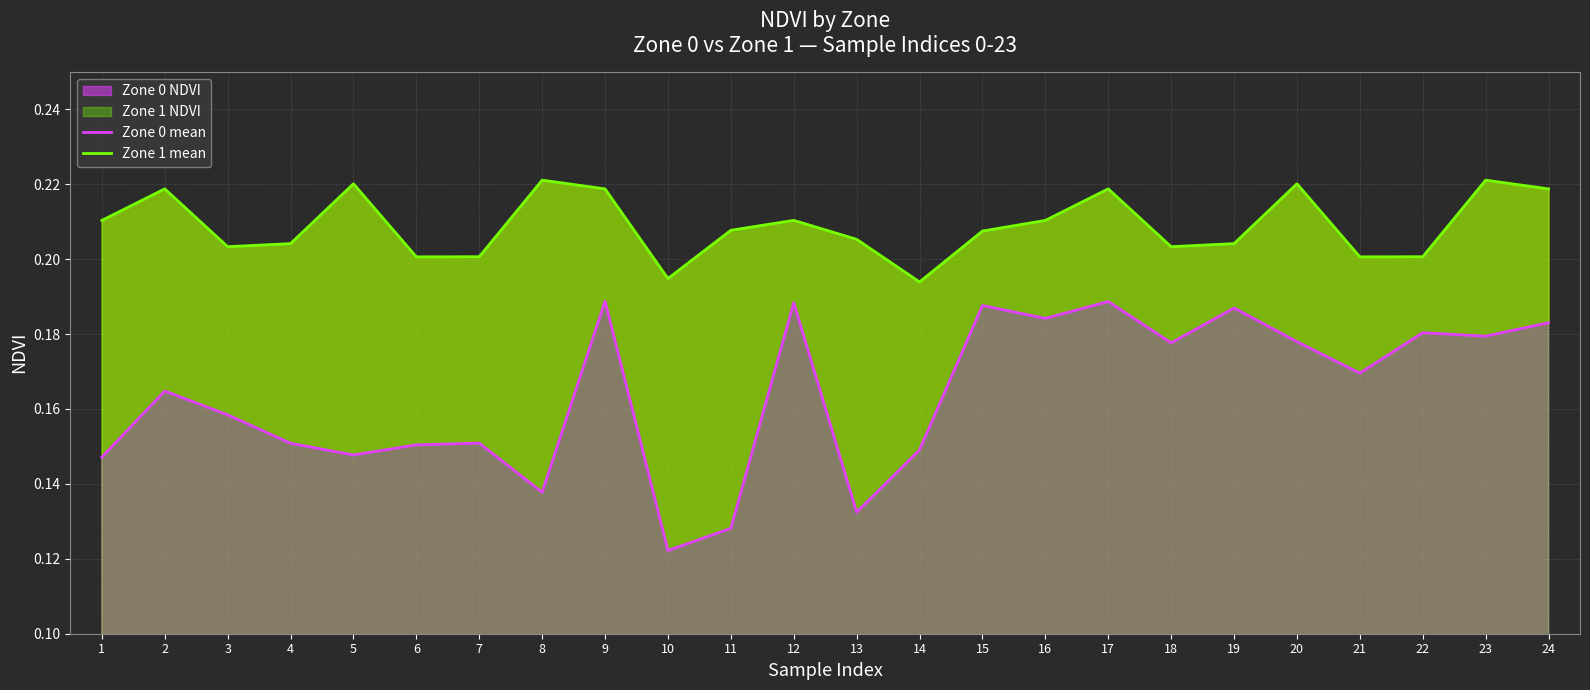

True or false: Zone 1 mean and Zone 0 mean cross at least once.

False